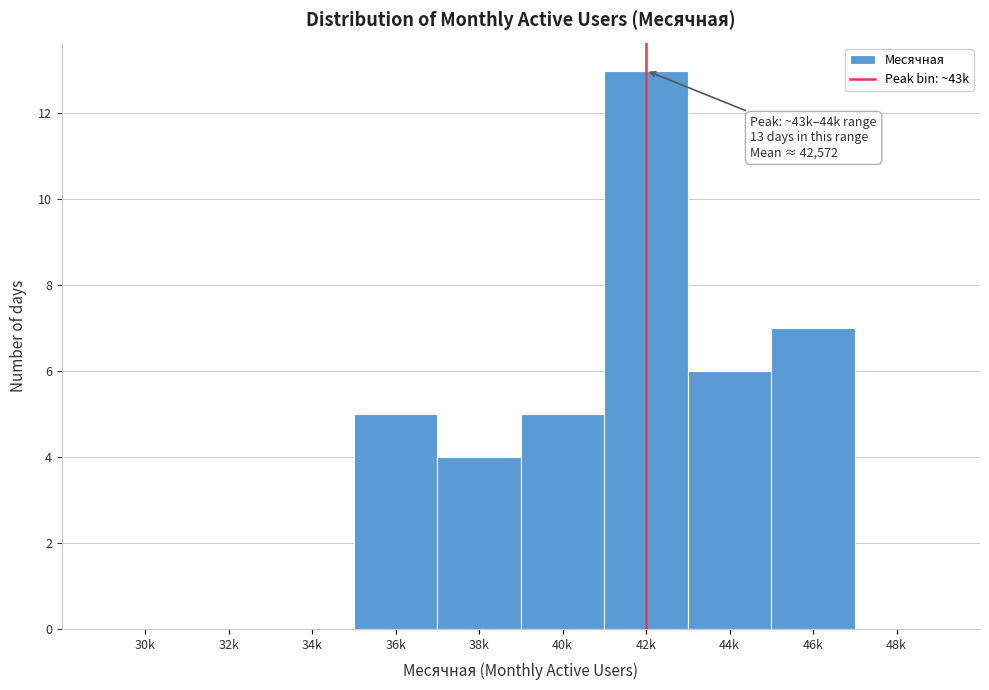

Reading left to right, what are all the values shown in this chart?

30k=0	32k=0	34k=0	36k=5	38k=4	40k=5	42k=13	44k=6	46k=7	48k=0